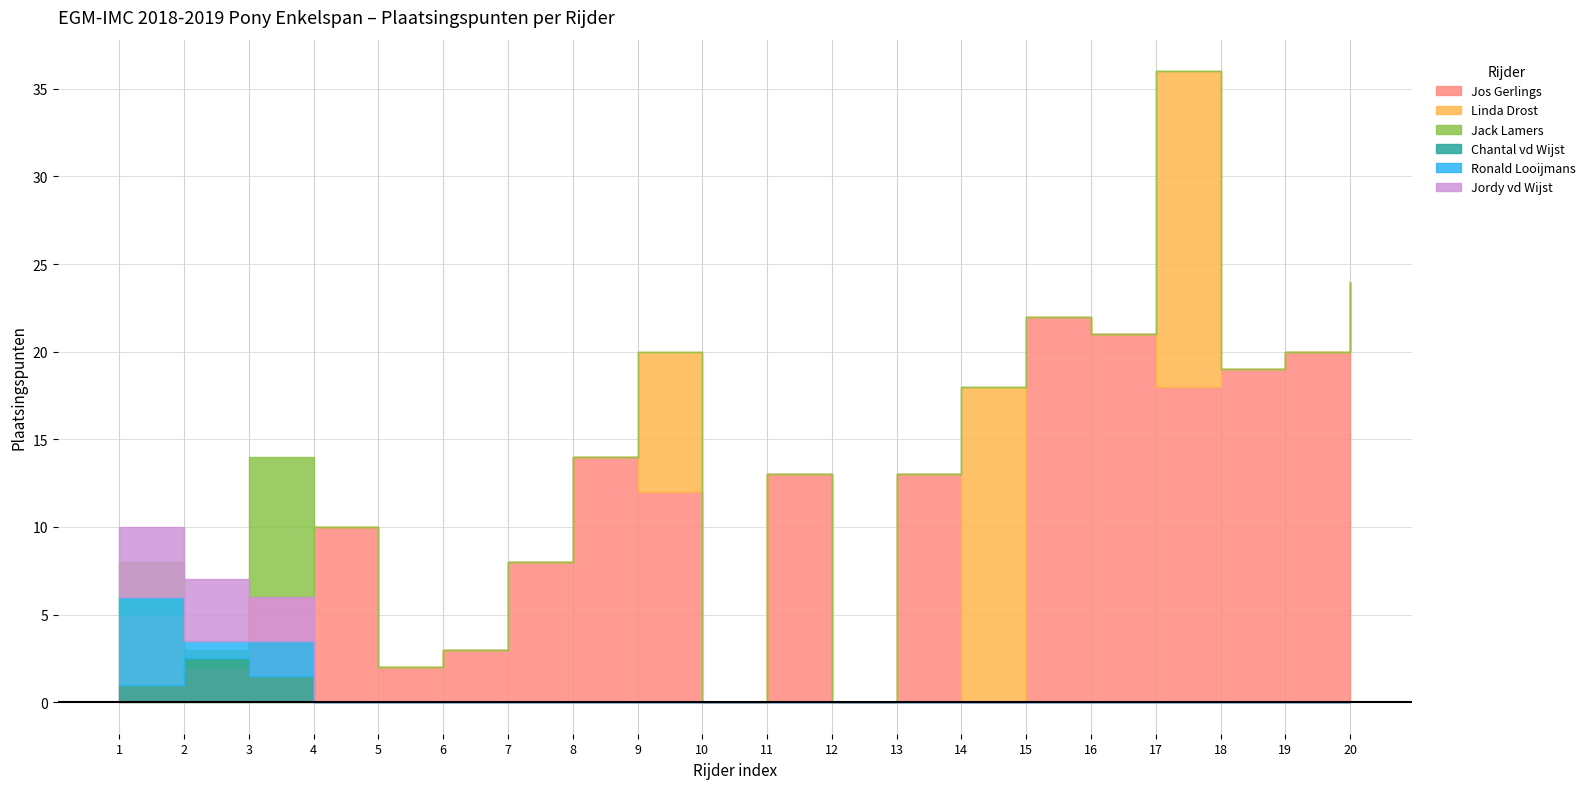

In Jos_Gerlings, how many points are higher than both neighbors (excluding endpoints)?

5